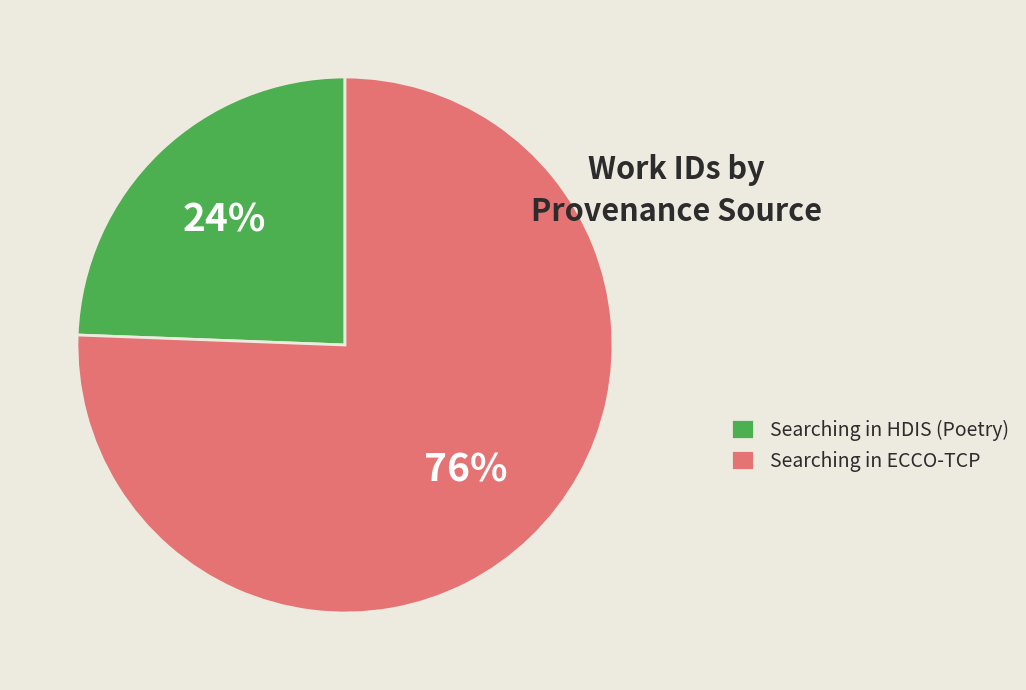

Count the number of slices in the pie.

2